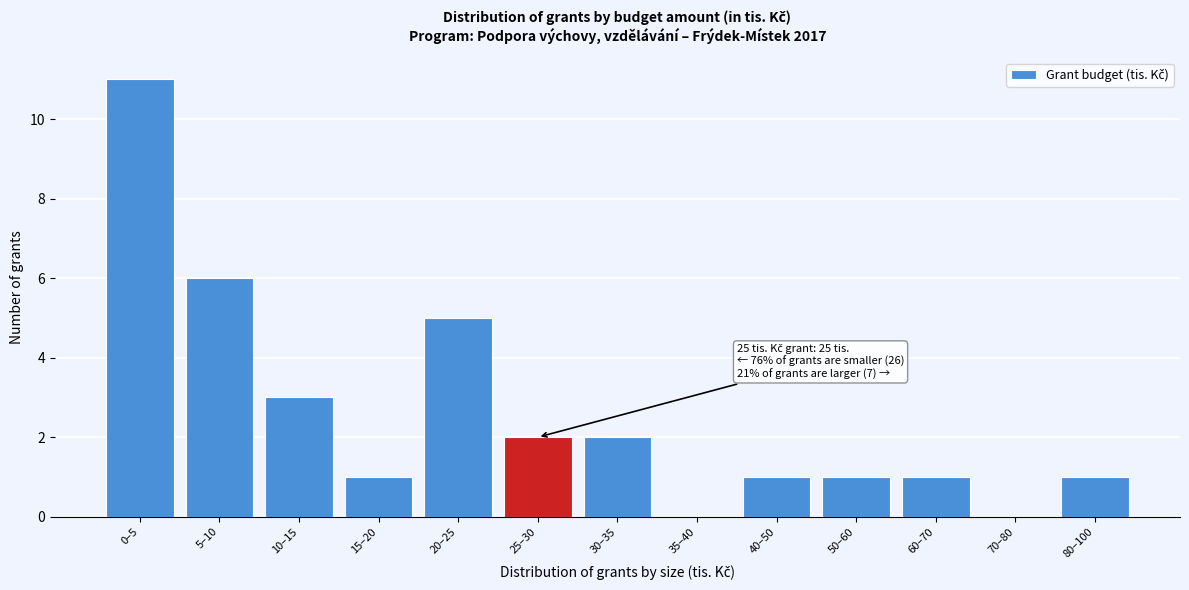

Reading left to right, what are all the values shown in this chart?

0–5=11	5–10=6	10–15=3	15–20=1	20–25=5	25–30=2	30–35=2	35–40=0	40–50=1	50–60=1	60–70=1	70–80=0	80–100=1